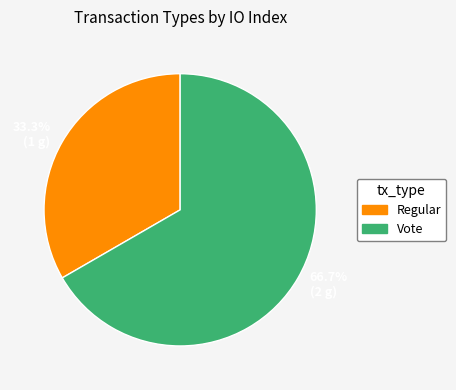

Which category has the biggest portion of the pie?

66.7% (2 g)